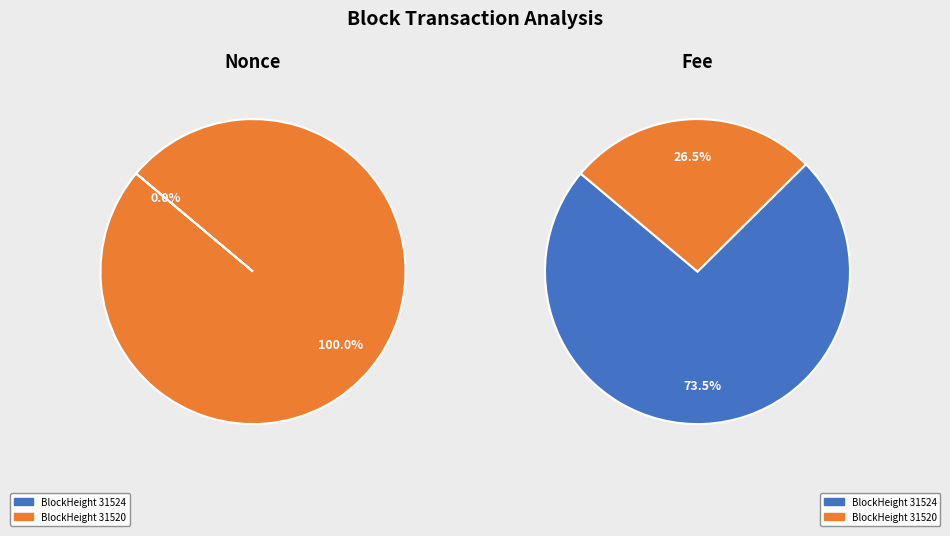

How many slices are in this pie chart?

2